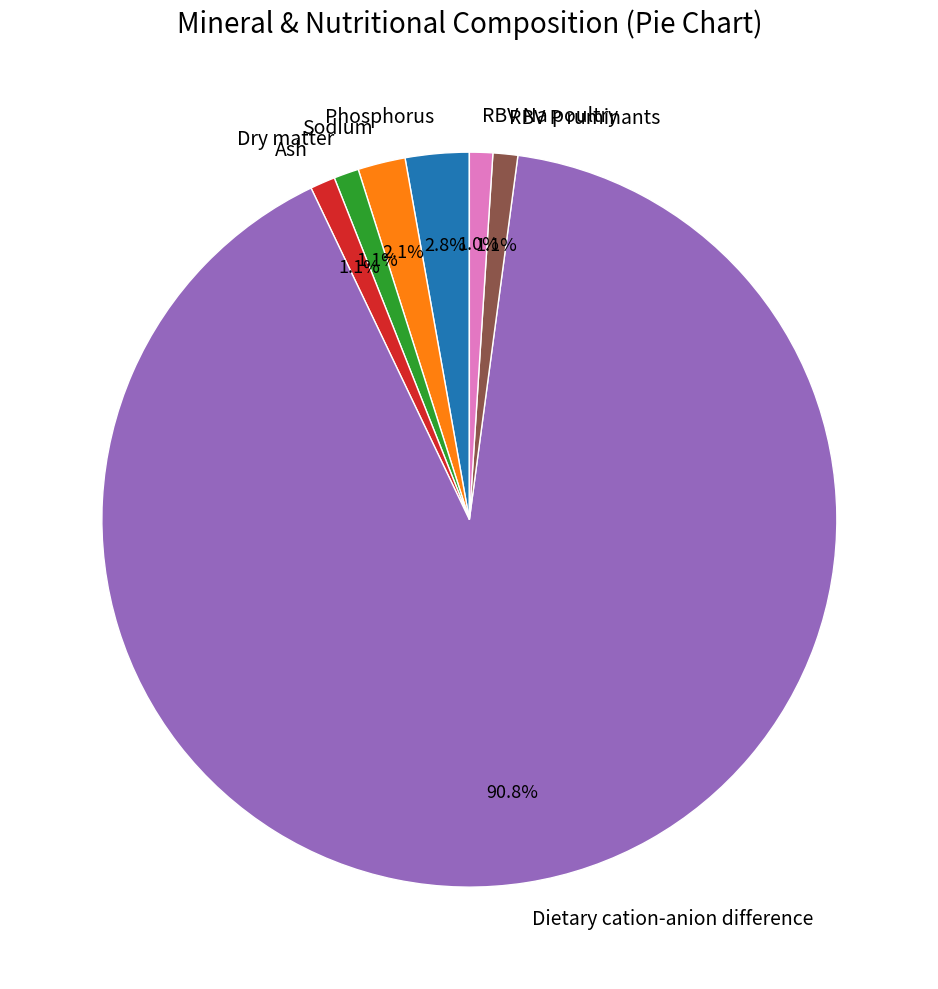

Is there any slice that represents more than half of the pie?

Yes